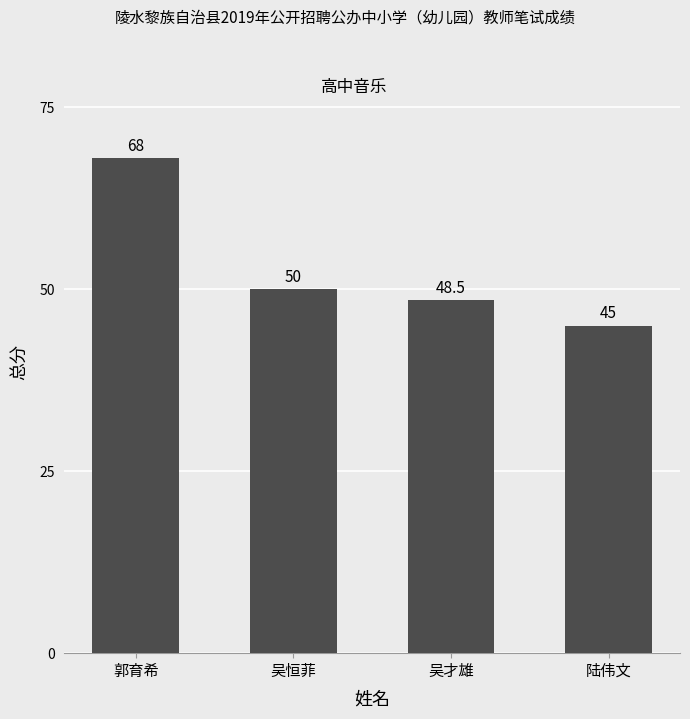

What is the maximum value shown in the chart?

68.0